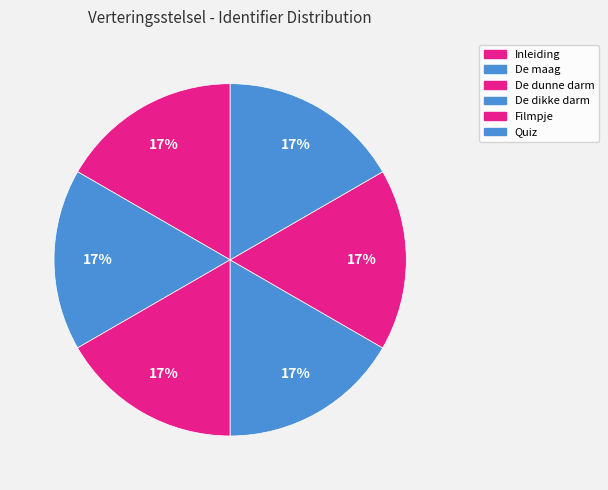

The Inleiding slice represents 29% of the pie. True or false?

False